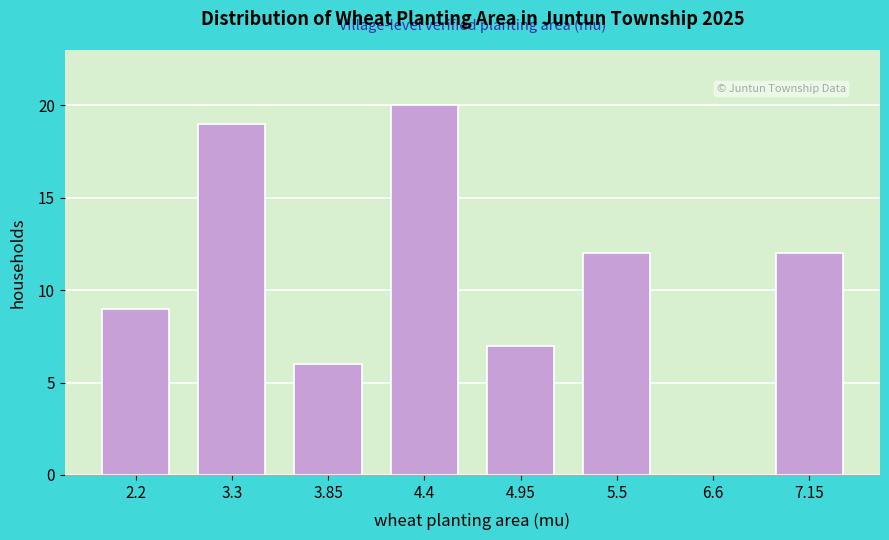

Reading right to left, extract all data points from this chart.

7.15=12	6.6=0	5.5=12	4.95=7	4.4=20	3.85=6	3.3=19	2.2=9